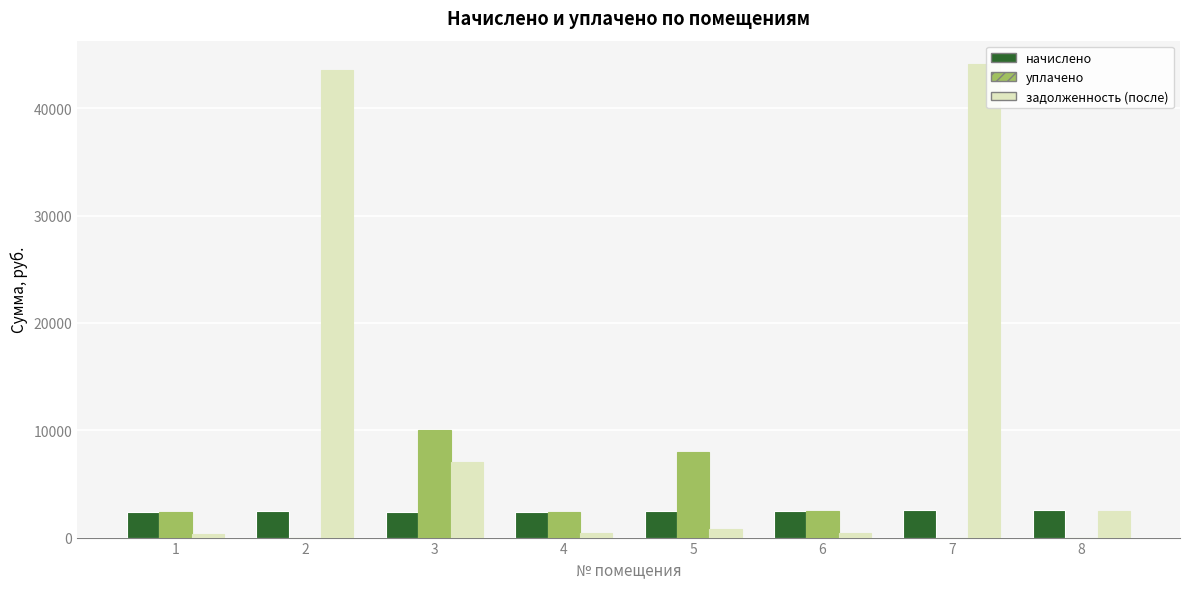

What is the difference between the начислено values at 7 and 2?

32.8